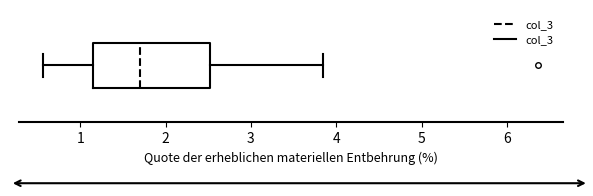

Transcribe this box plot: give where the median line is, the range the box spans, and where the two whiskers end, as read against the x-axis. The values are not printed on the chart, so give them approximately, as read against the axis.

median 1.7, box 1.1 to 2.5, whiskers 0.6 to 3.8